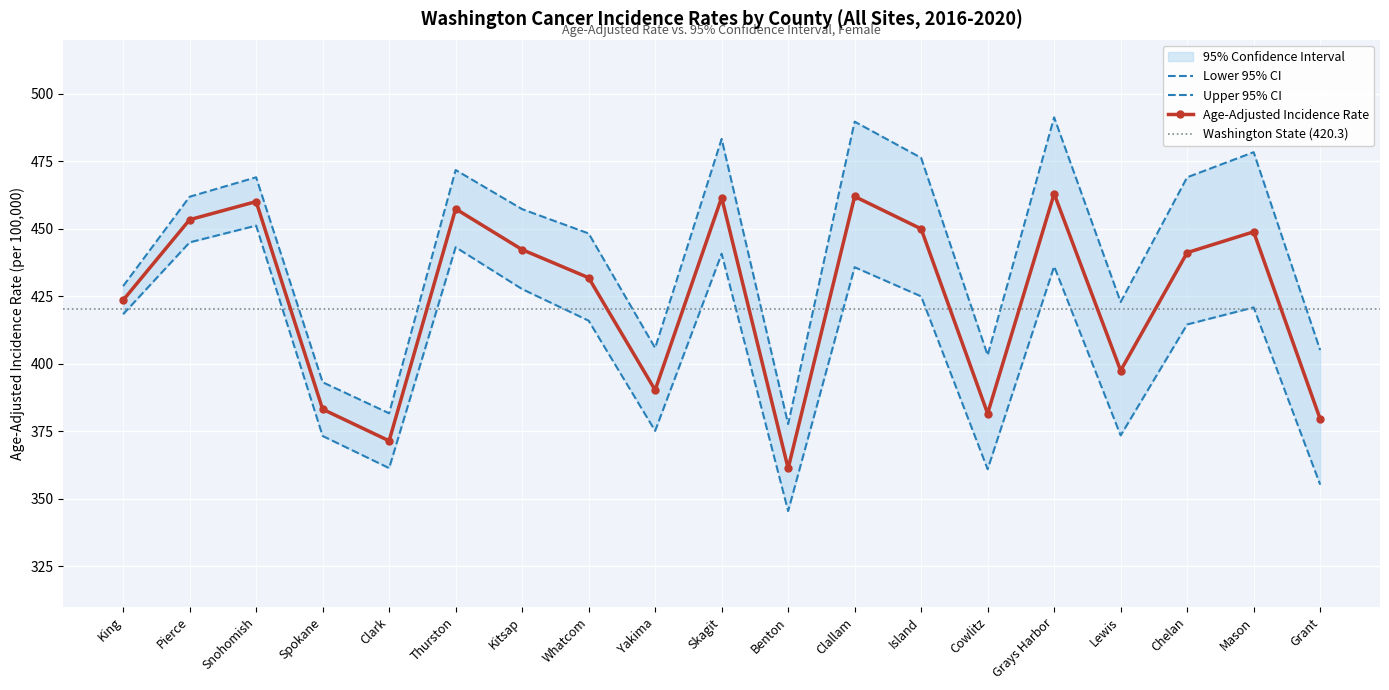

Is it true that Upper 95% CI equals 109.2 at Chelan?

False